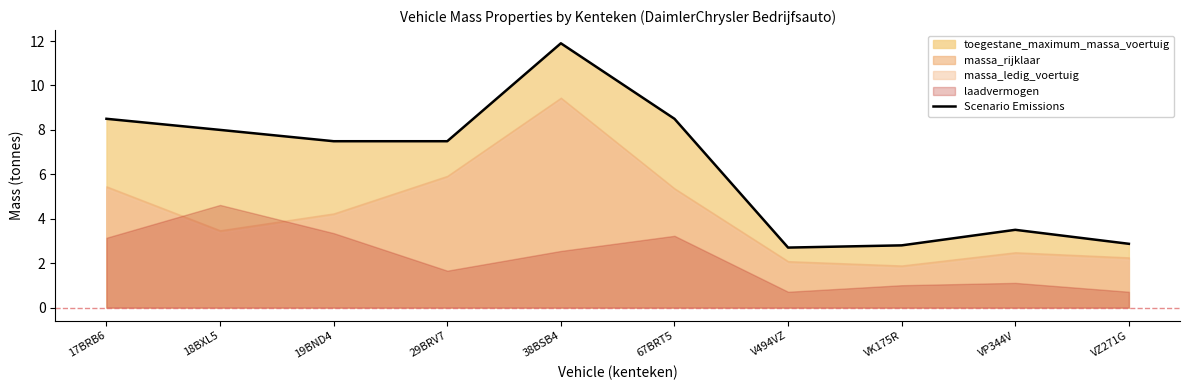

What is the sum of the values at 17BRB6 and VP344V?

12.0